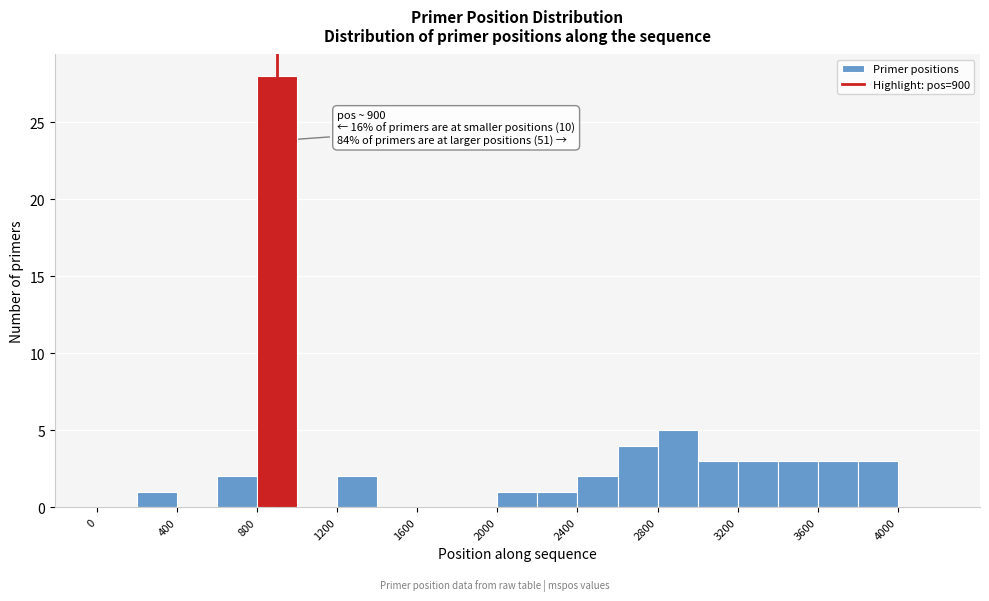

Which range on the x-axis has the tallest bar?

800 to 1000